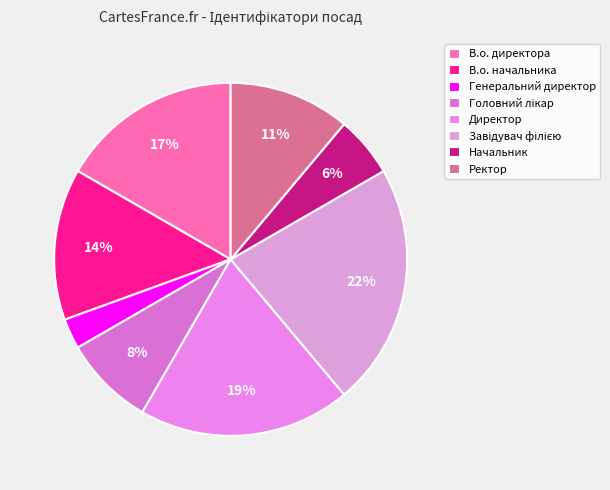

Rank the categories by value from highest to lowest.

Завідувач філією, Директор, В.о. директора, В.о. начальника, Ректор, Головний лікар, Начальник, Генеральний директор